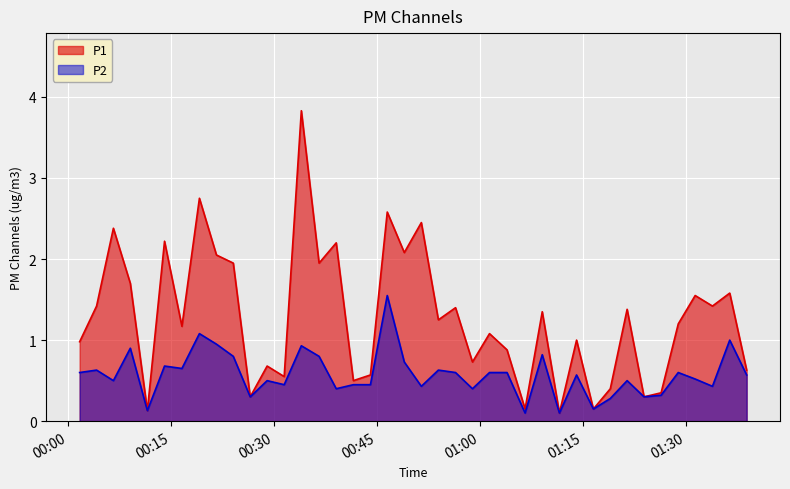

Rank the series by their average value, from lowest to highest.

P2, P1